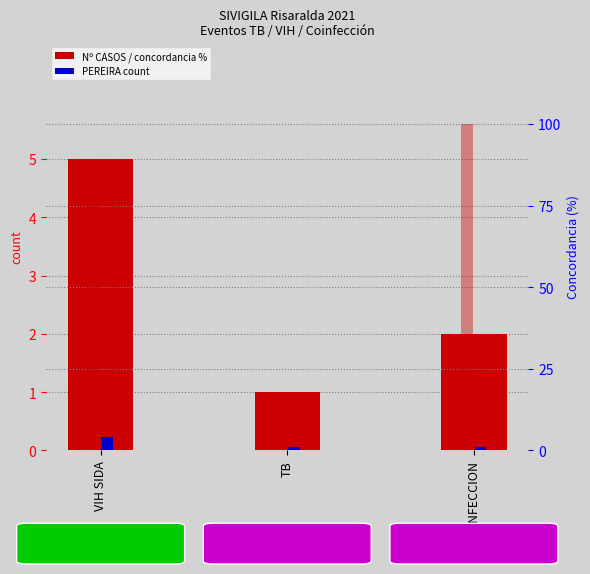

Which label corresponds to the smallest value in the chart?

TB